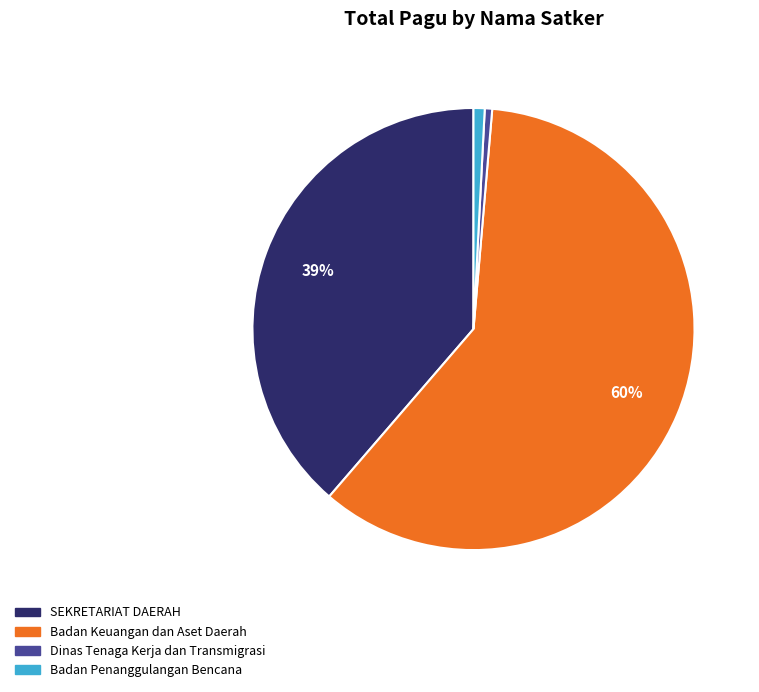

To the nearest percent, what is the average slice percentage?

25%